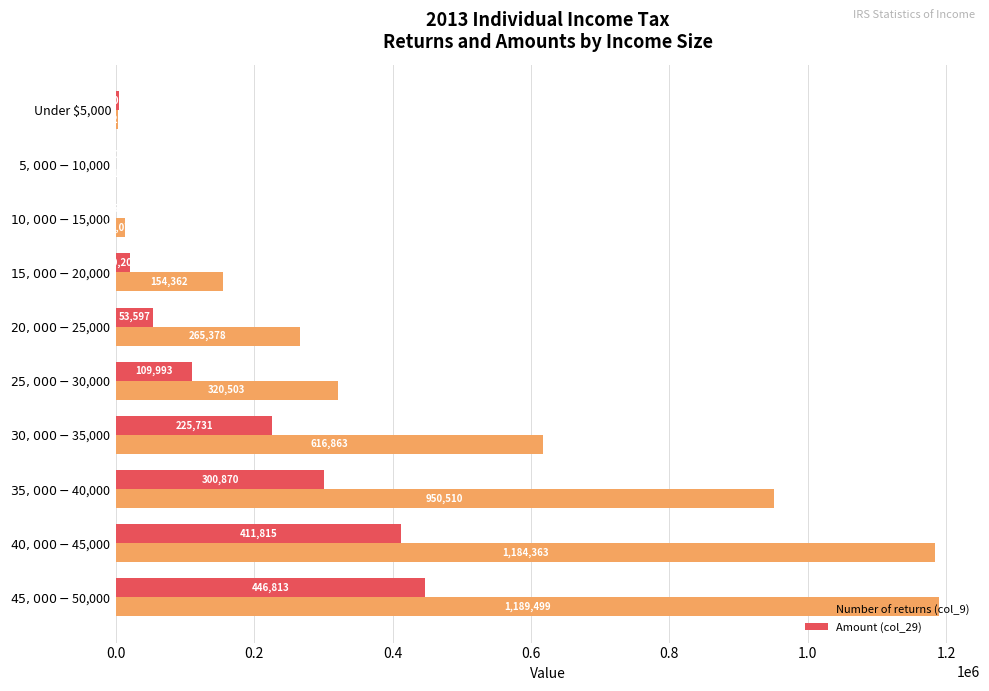

What are all the series names shown in the legend?

Number of returns (col_9), Amount (col_29)